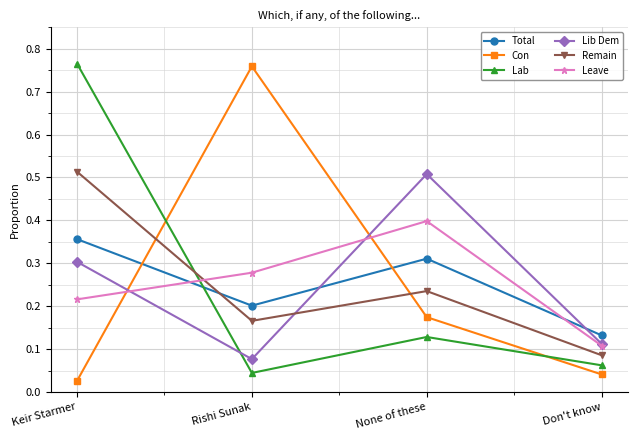

What is the label of the 3rd point from the left?

None of these